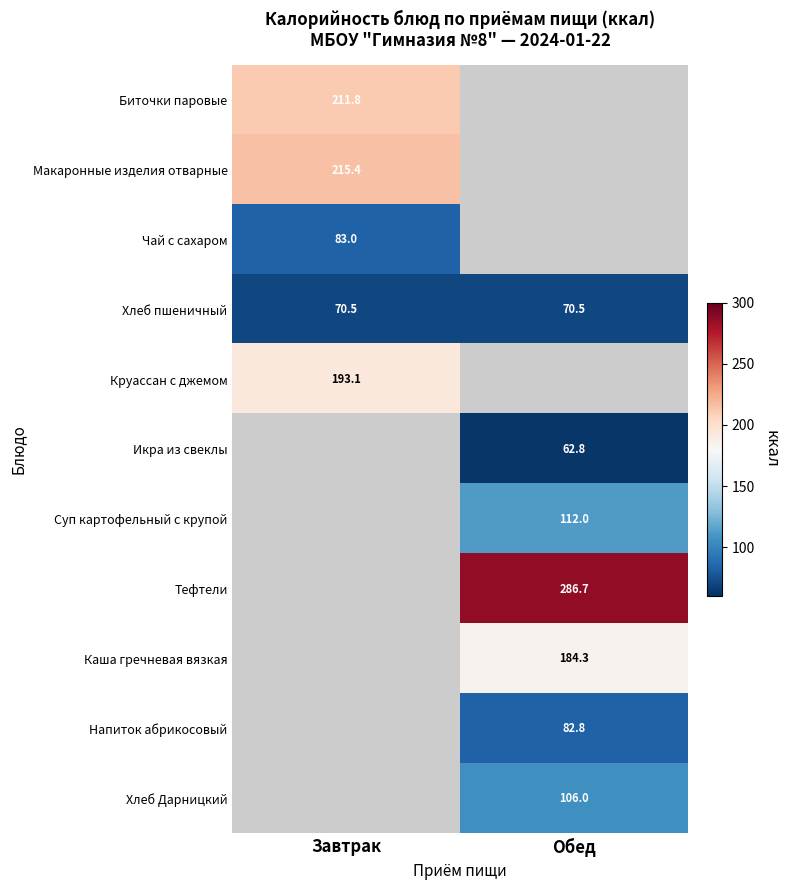

Is the value of Макаронные изделия отварные at Завтрак greater than the value of Хлеб пшеничный at Завтрак?

Yes